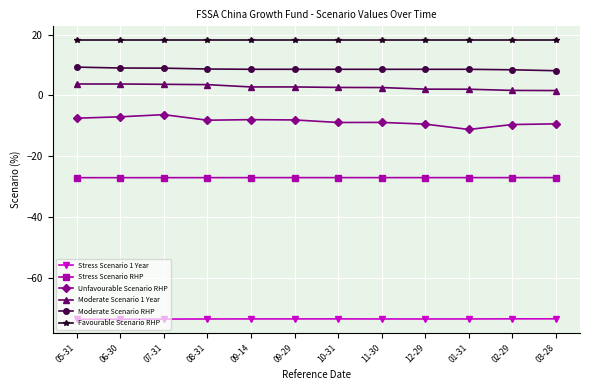

What is the spread (max minus min) of values at 05-31?

91.8